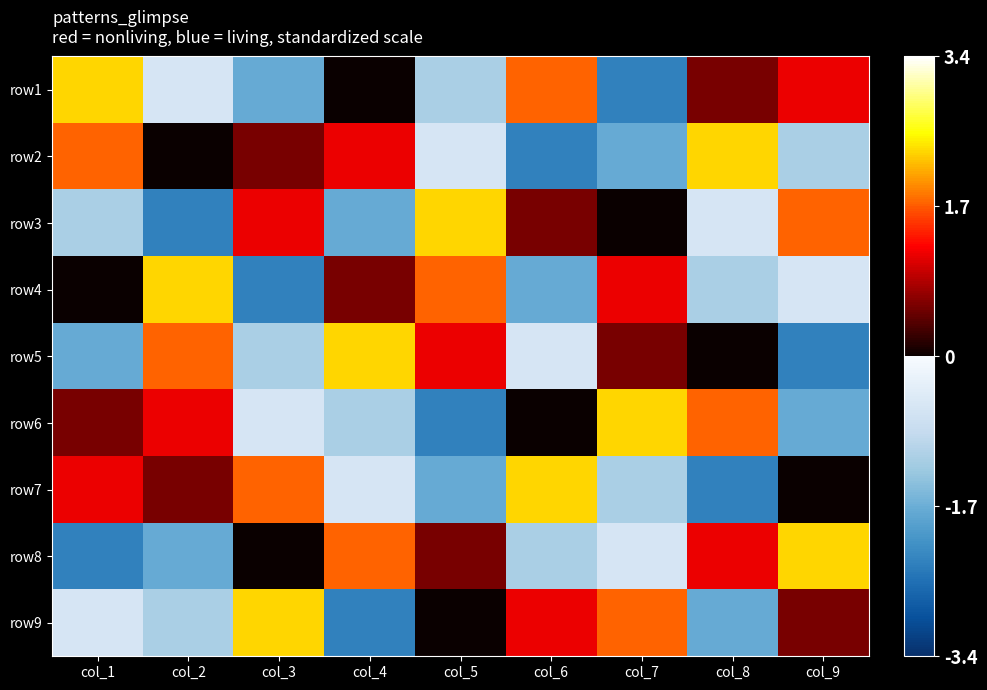

Between col_1 and col_7, which is larger?

col_1